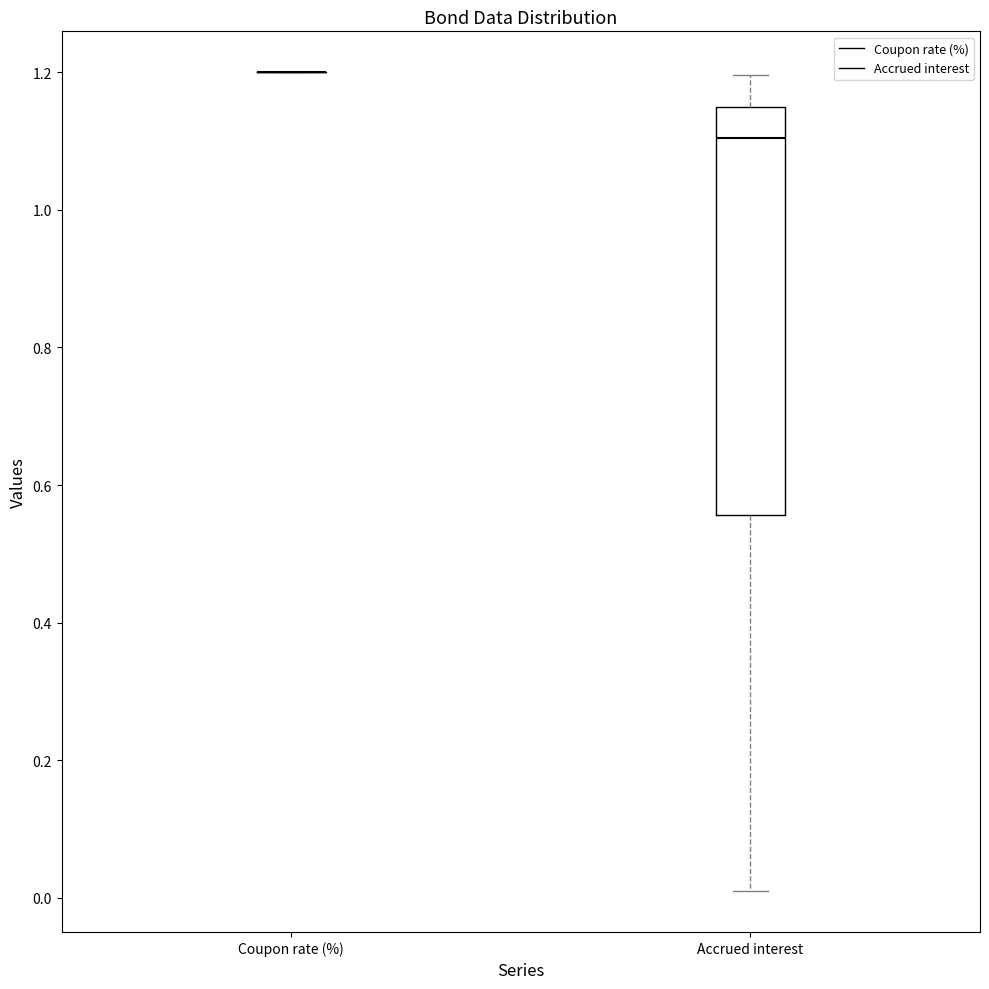

Reading left to right, transcribe this box plot: for each box, give where its median line is, the range the box spans, and where its two whiskers end, as read against the y-axis. The values are not printed on the chart, so give them approximately, as read against the axis.

Coupon rate (%): box collapsed to a line at 1.20, whiskers 1.20 to 1.20
Accrued interest: median 1.10, box 0.56 to 1.14, whiskers 0.00 to 1.20